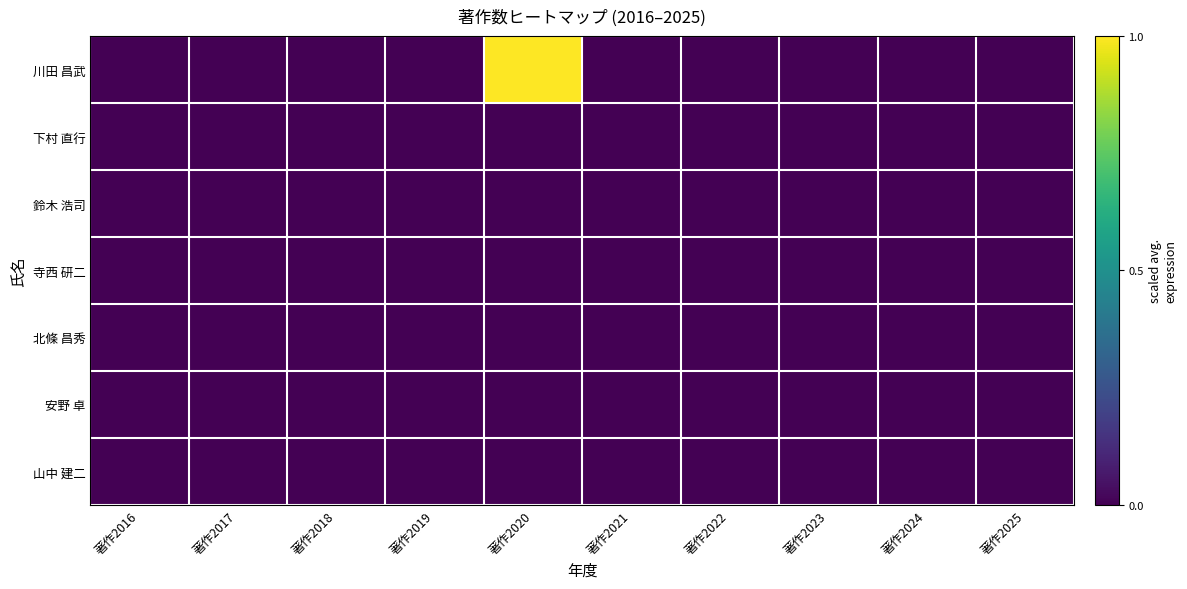

Reading right to left, transcribe all the data shown in this chart.

川田 昌武: 著作2025=0	著作2024=0	著作2023=0	著作2022=0	著作2021=0	著作2020=1	著作2019=0	著作2018=0	著作2017=0	著作2016=0
下村 直行: 著作2025=0	著作2024=0	著作2023=0	著作2022=0	著作2021=0	著作2020=0	著作2019=0	著作2018=0	著作2017=0	著作2016=0
鈴木 浩司: 著作2025=0	著作2024=0	著作2023=0	著作2022=0	著作2021=0	著作2020=0	著作2019=0	著作2018=0	著作2017=0	著作2016=0
寺西 研二: 著作2025=0	著作2024=0	著作2023=0	著作2022=0	著作2021=0	著作2020=0	著作2019=0	著作2018=0	著作2017=0	著作2016=0
北條 昌秀: 著作2025=0	著作2024=0	著作2023=0	著作2022=0	著作2021=0	著作2020=0	著作2019=0	著作2018=0	著作2017=0	著作2016=0
安野 卓: 著作2025=0	著作2024=0	著作2023=0	著作2022=0	著作2021=0	著作2020=0	著作2019=0	著作2018=0	著作2017=0	著作2016=0
山中 建二: 著作2025=0	著作2024=0	著作2023=0	著作2022=0	著作2021=0	著作2020=0	著作2019=0	著作2018=0	著作2017=0	著作2016=0